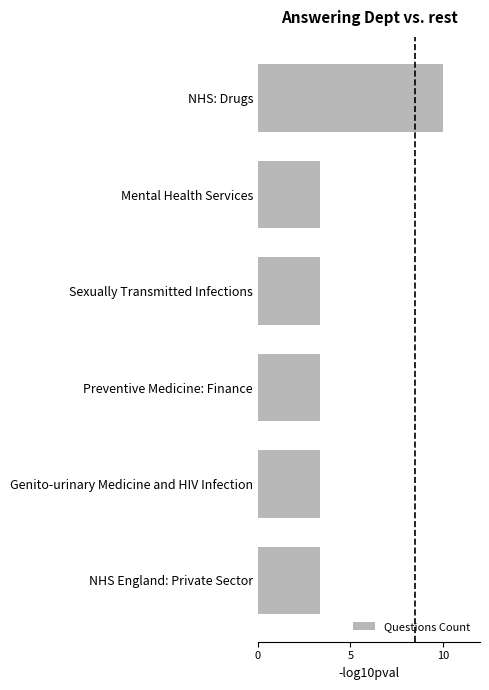

Does the chart contain any negative values?

No